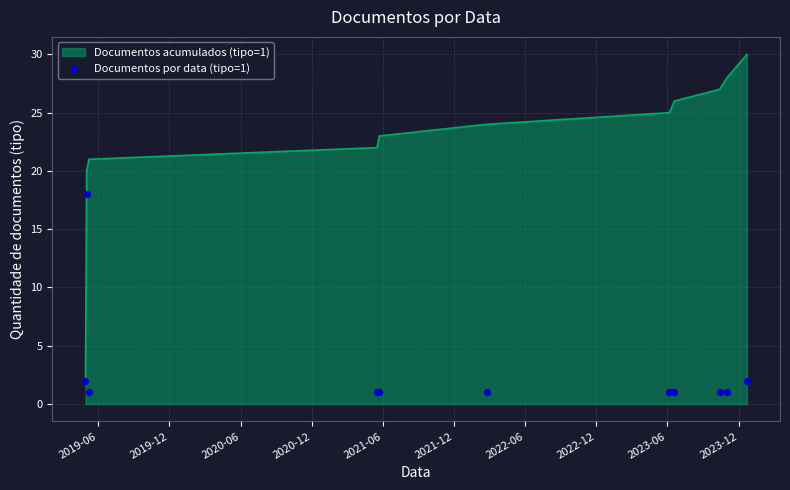

What is the highest value of the Documentos acumulados (tipo=1) series?

30